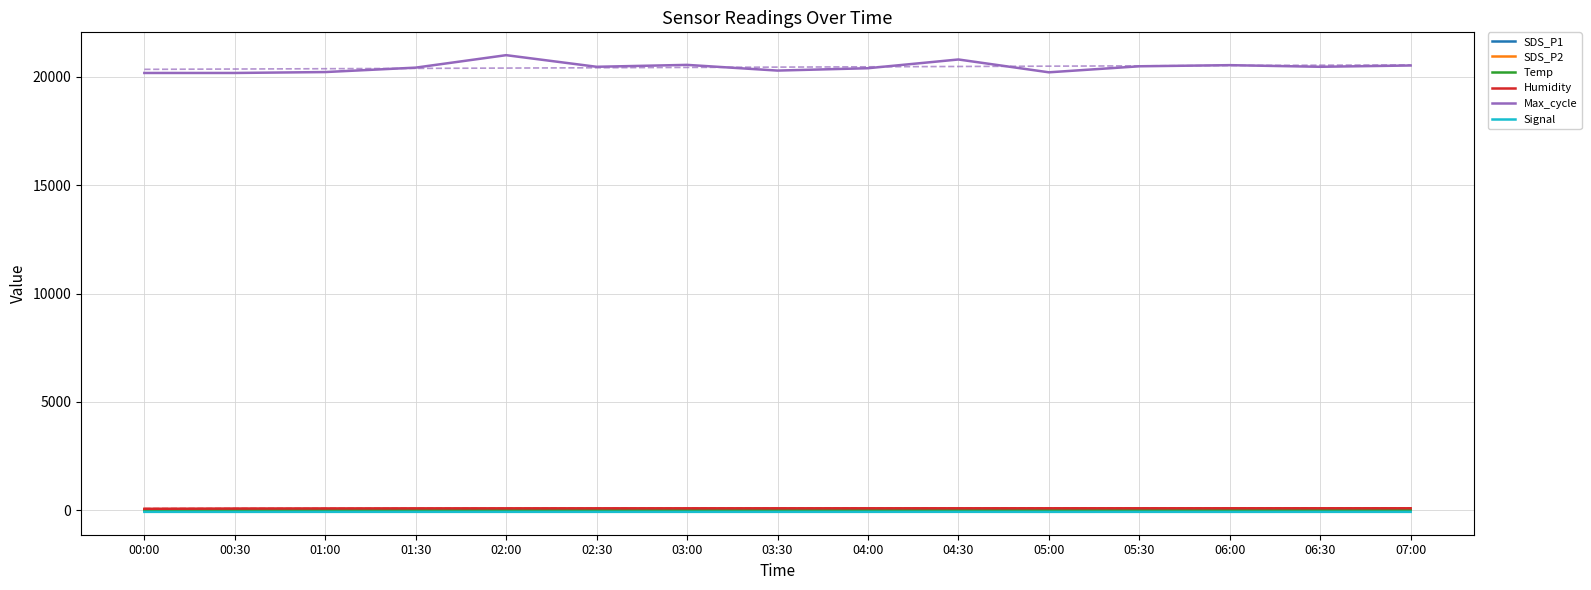

What is the sum of the Max_cycle values at 04:30 and 07:00?

41323.0